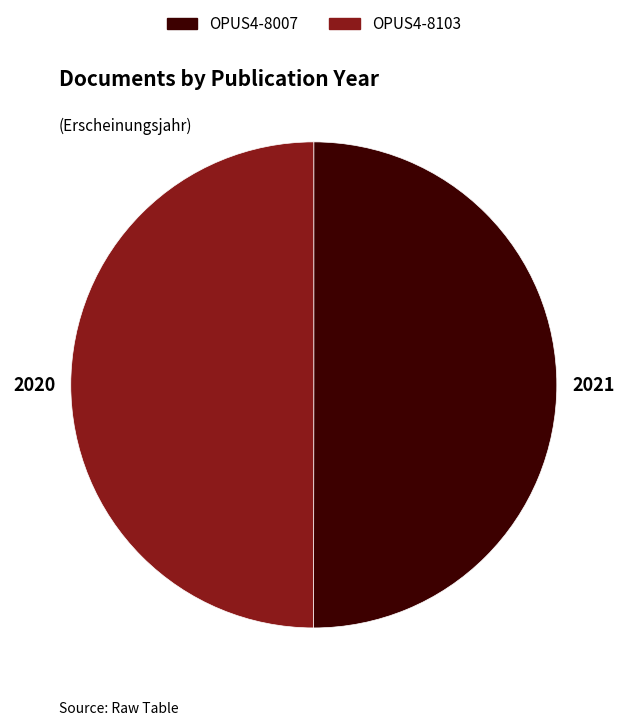

Combined, do OPUS4-8007 and OPUS4-8103 account for over 50%?

Yes